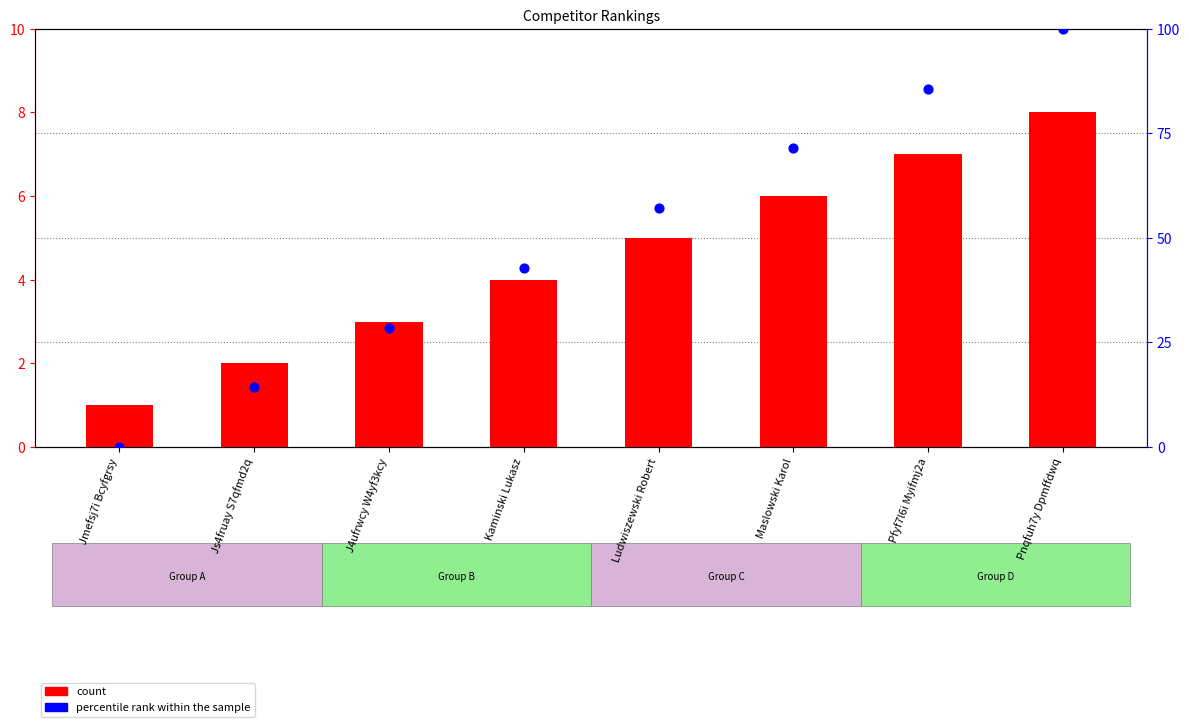

Which series has the largest total across all categories?

percentile rank within the sample